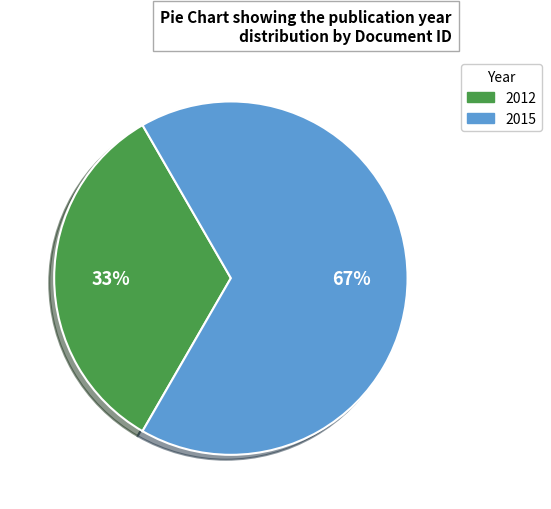

To the nearest percent, what is the average slice percentage?

50%